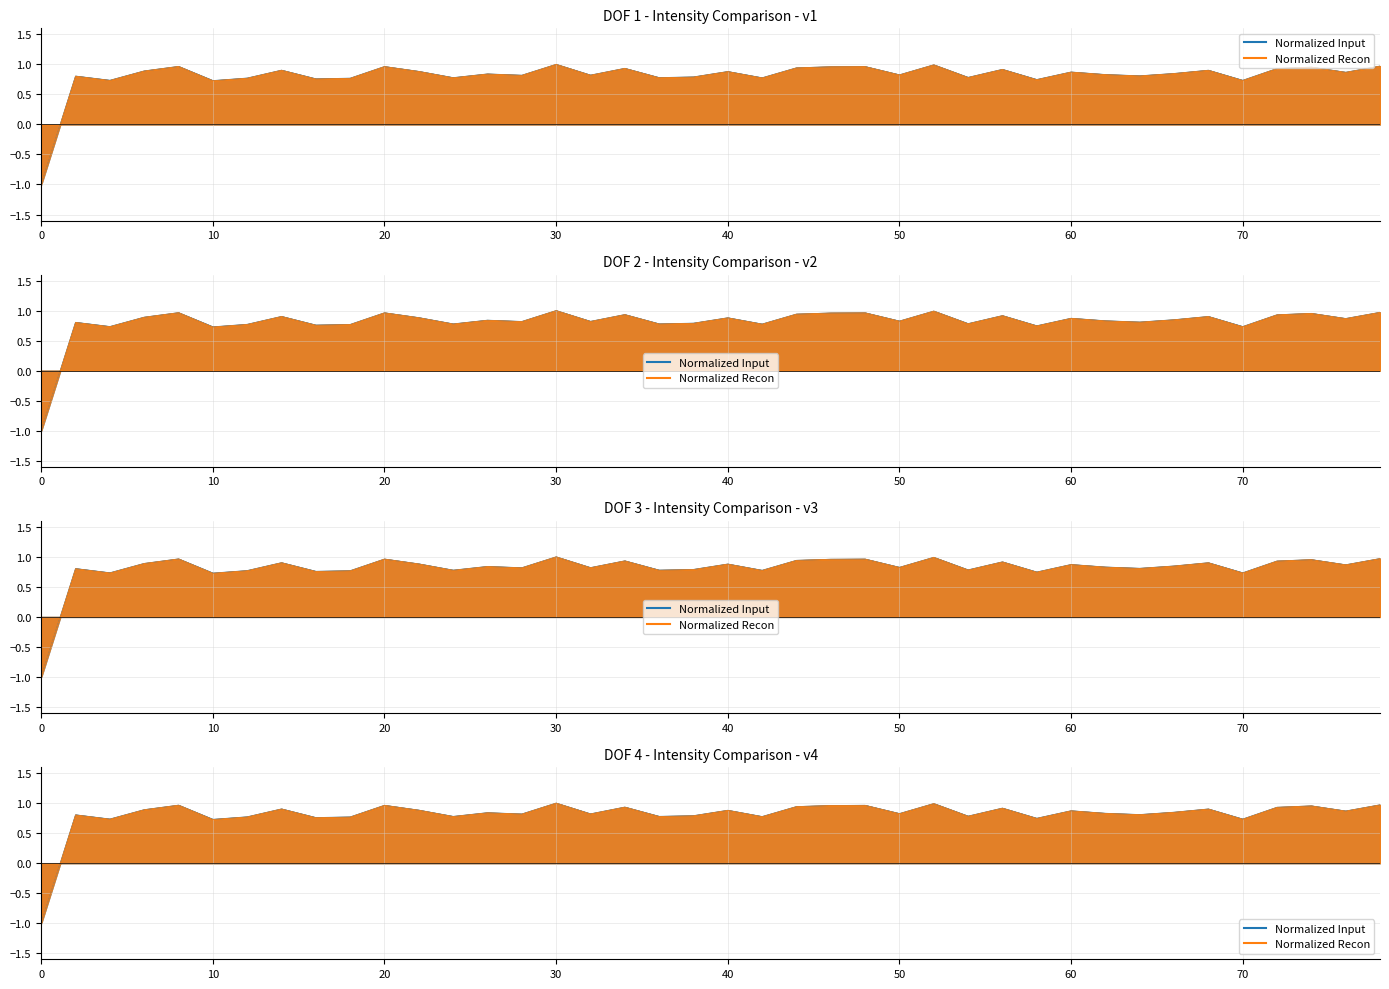

Which series has the largest range (max minus min)?

Normalized Input